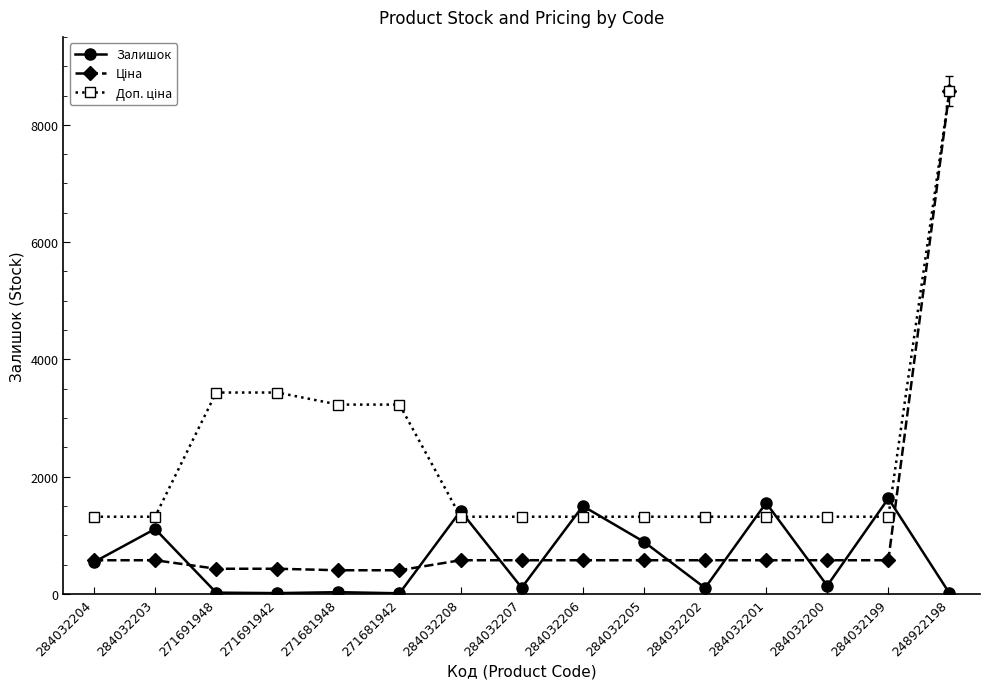

At which category is the sum across all series the highest?

248922198